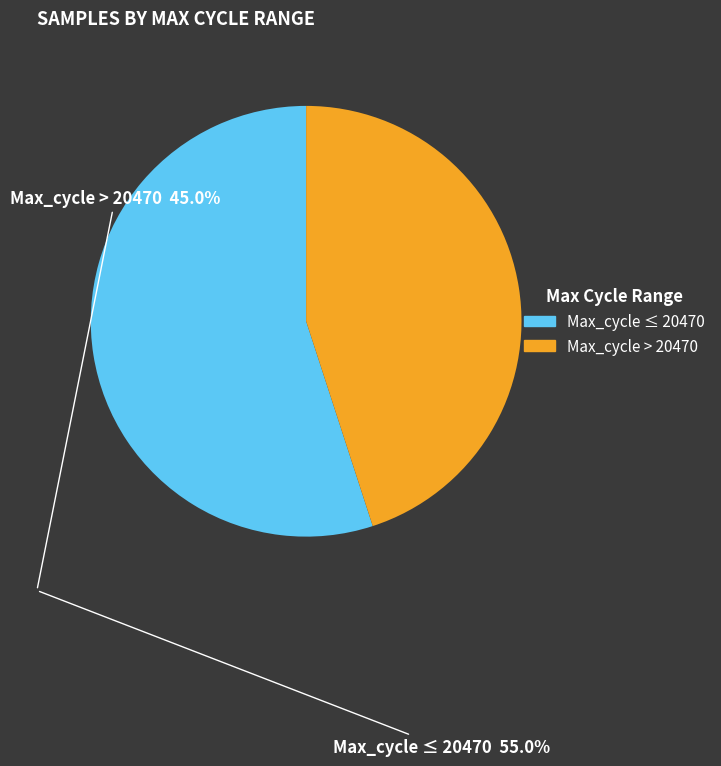

Is there any slice that represents more than half of the pie?

Yes